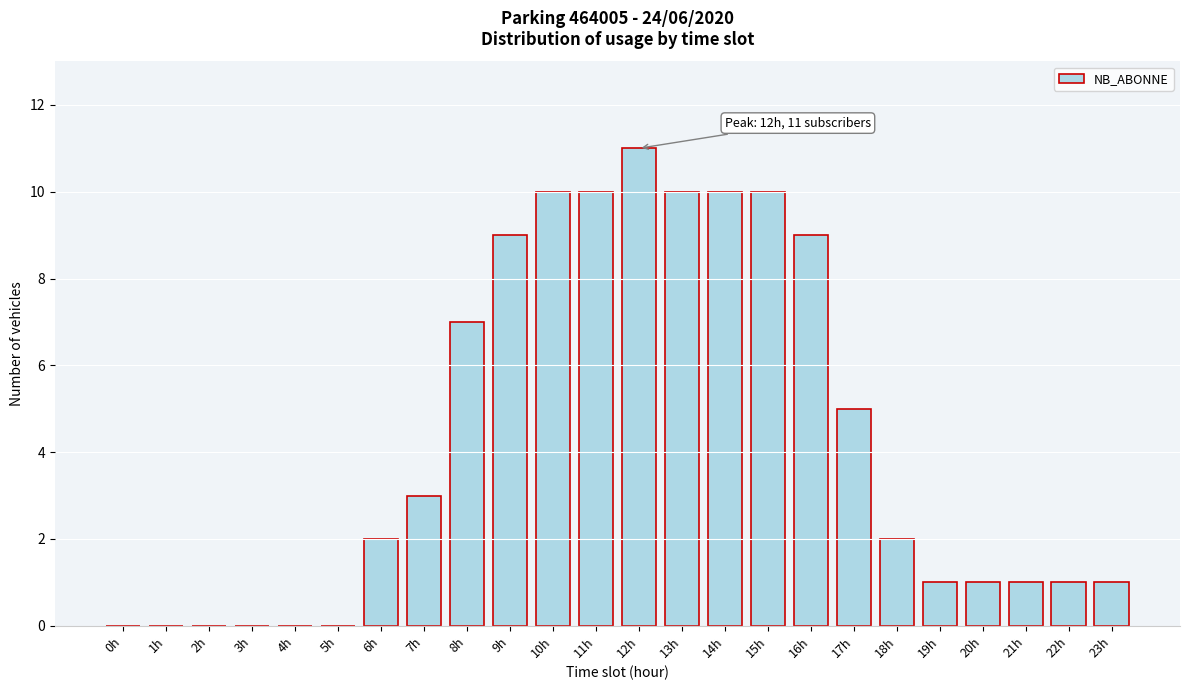

Reading left to right, extract all data points from this chart.

0h=0	1h=0	2h=0	3h=0	4h=0	5h=0	6h=2	7h=3	8h=7	9h=9	10h=10	11h=10	12h=11	13h=10	14h=10	15h=10	16h=9	17h=5	18h=2	19h=1	20h=1	21h=1	22h=1	23h=1